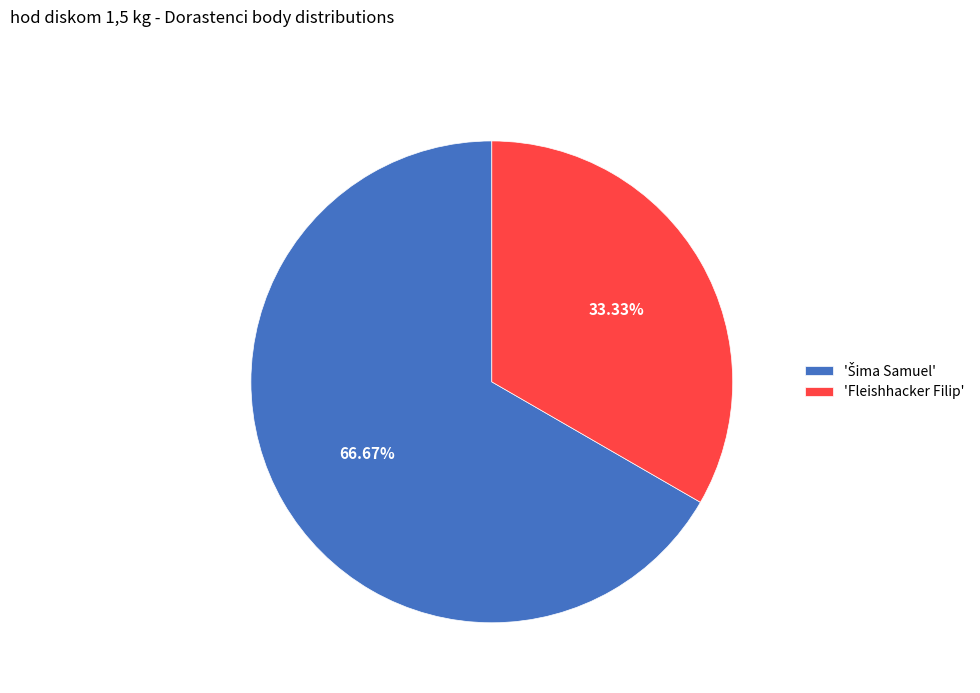

Which category has the smallest portion of the pie?

'Fleishhacker Filip'